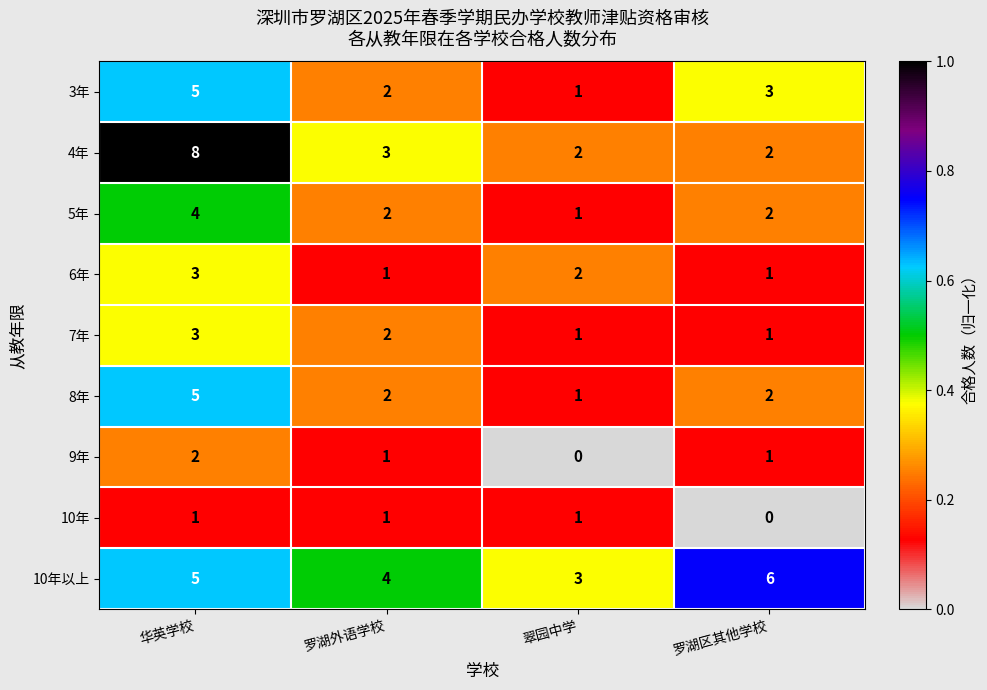

What is the maximum value shown in the chart?

8